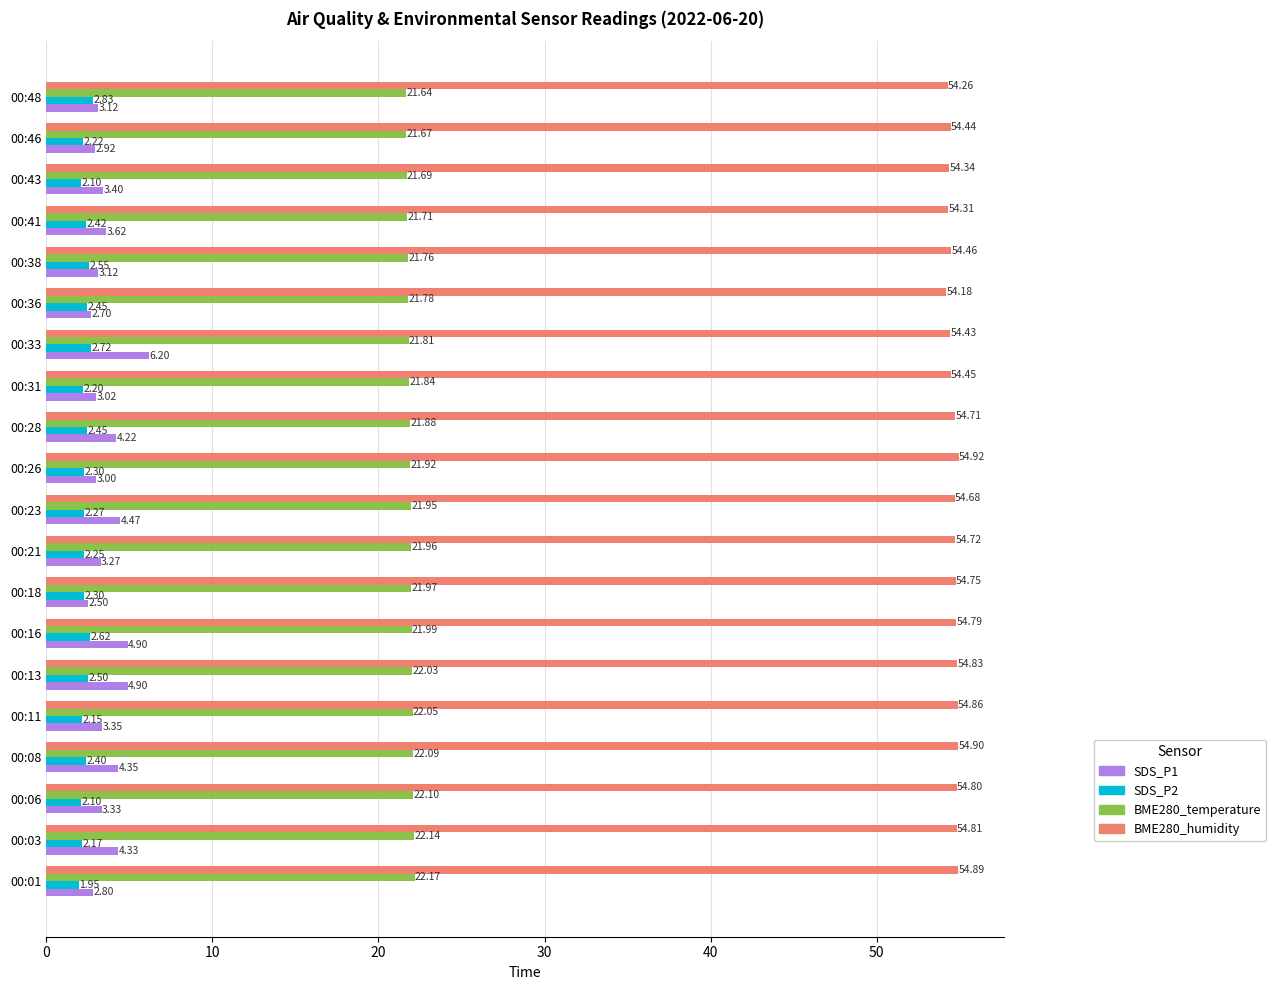

What is the maximum value for BME280_temperature?

22.2